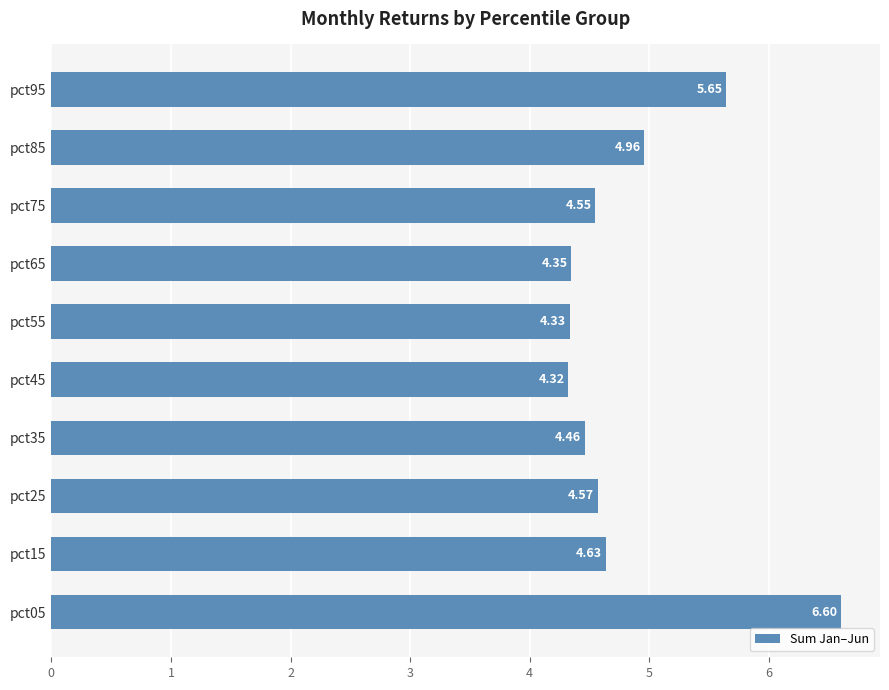

Rank the categories by value from highest to lowest.

pct05, pct95, pct85, pct15, pct25, pct75, pct35, pct65, pct55, pct45